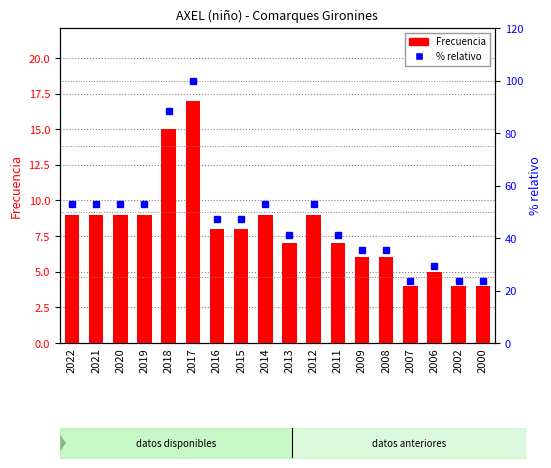

What is the greatest value displayed?

100.0